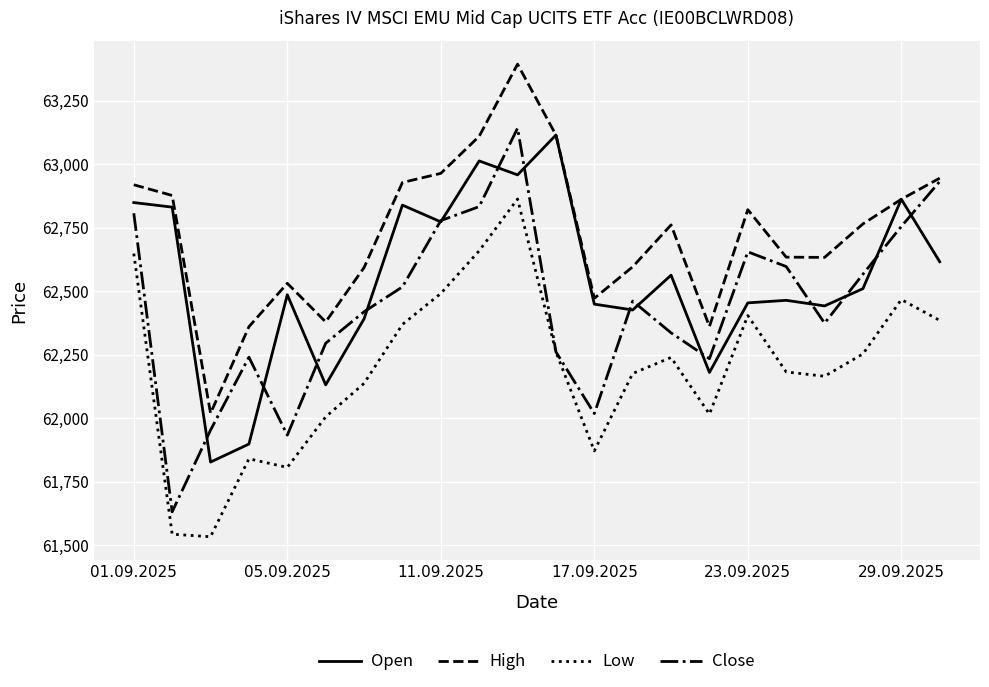

What is the lowest value of the Open series?

61827